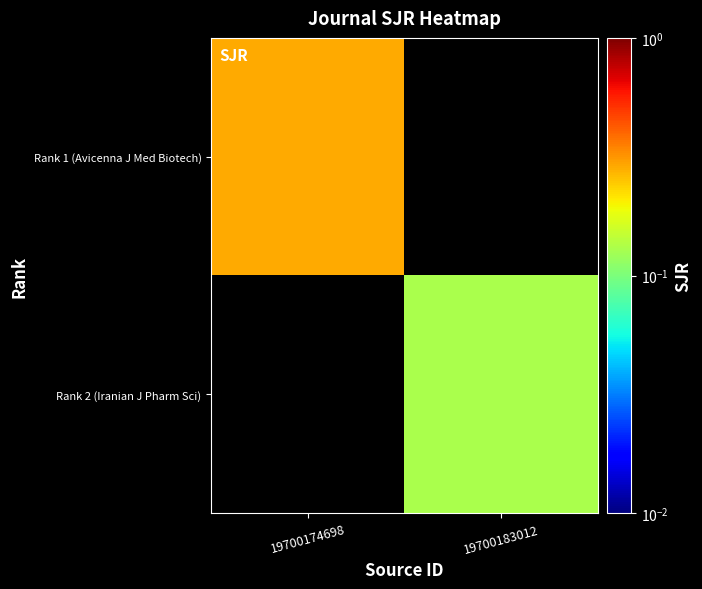

True or false: Rank 1 (Avicenna J Med Biotech) has a value of 0.3 at 19700174698.

True